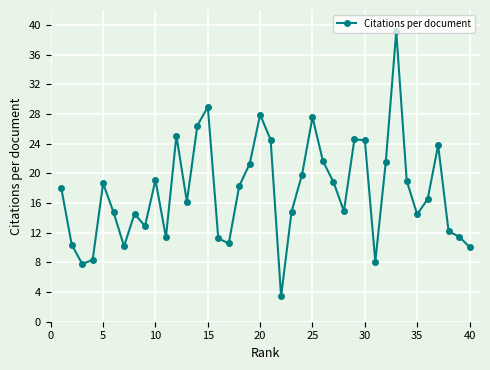

What is the value of the 34th point from the left?

19.0